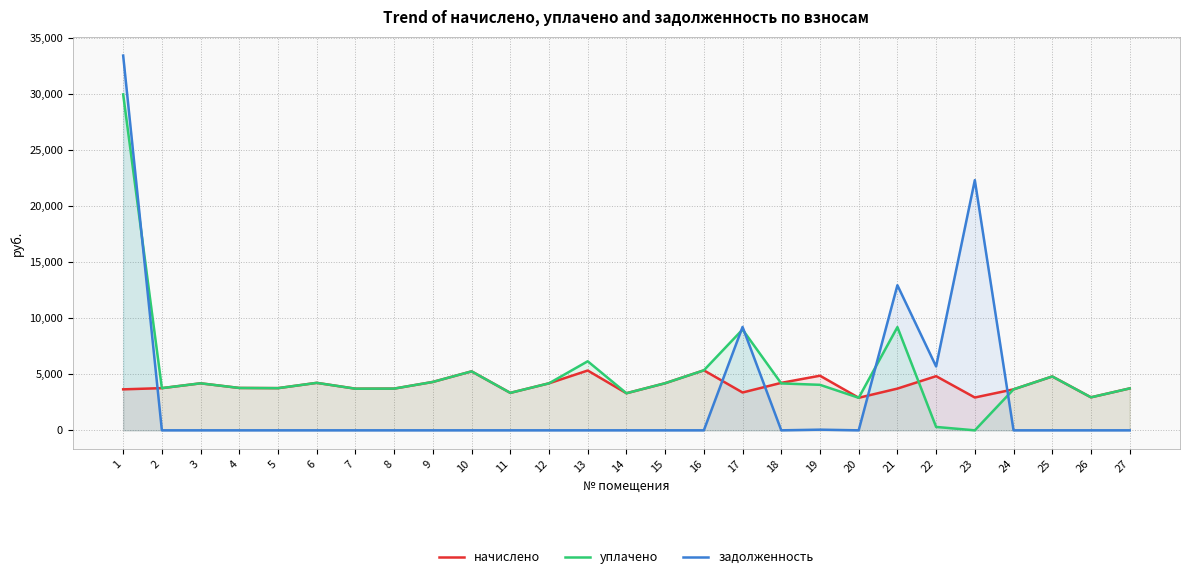

How many interior local valleys does the задолженность series have?

3